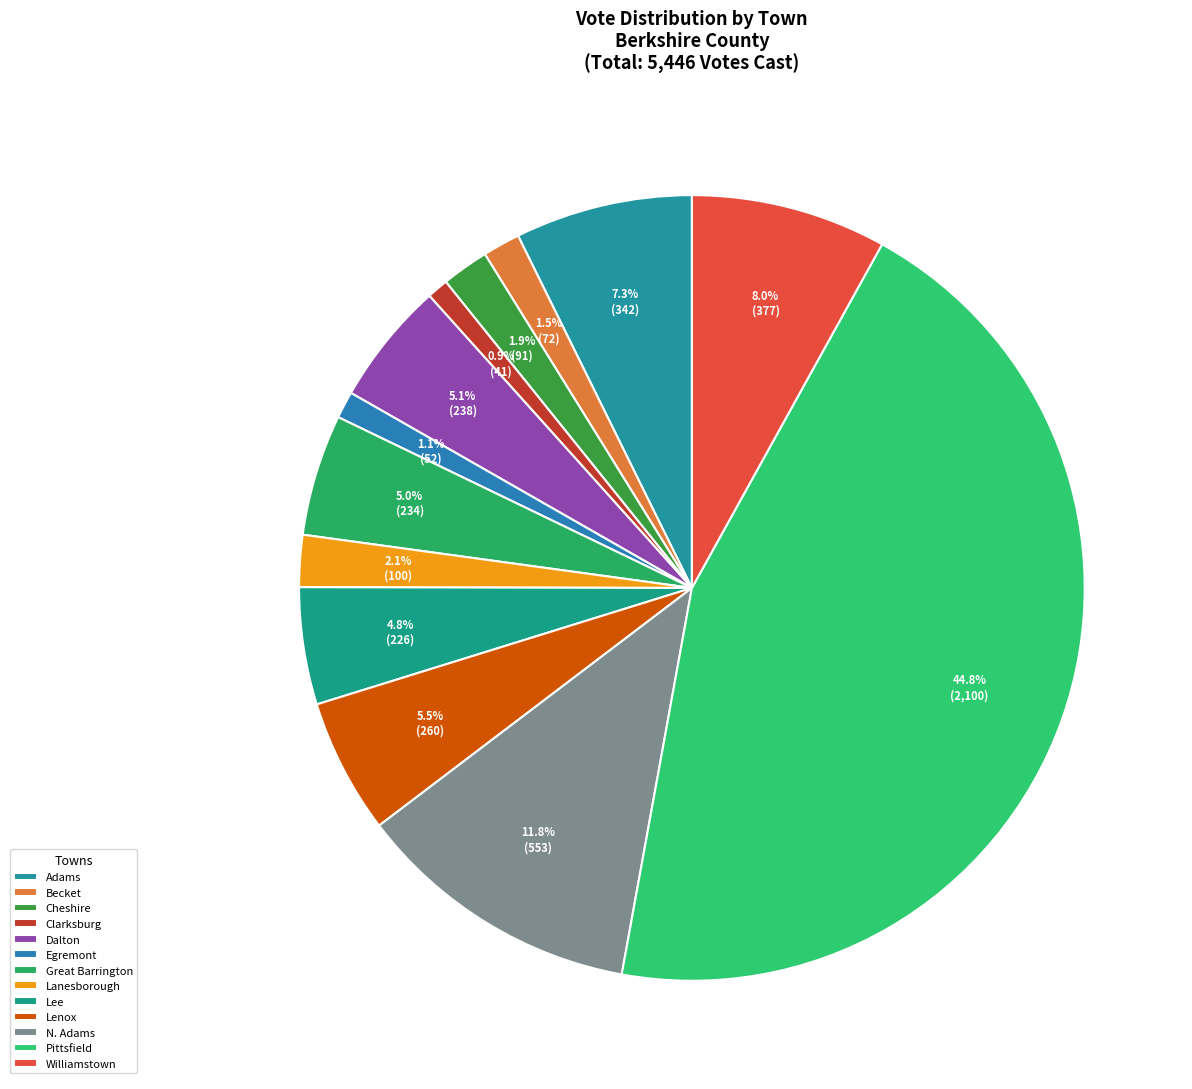

How many segments does this pie chart have?

13